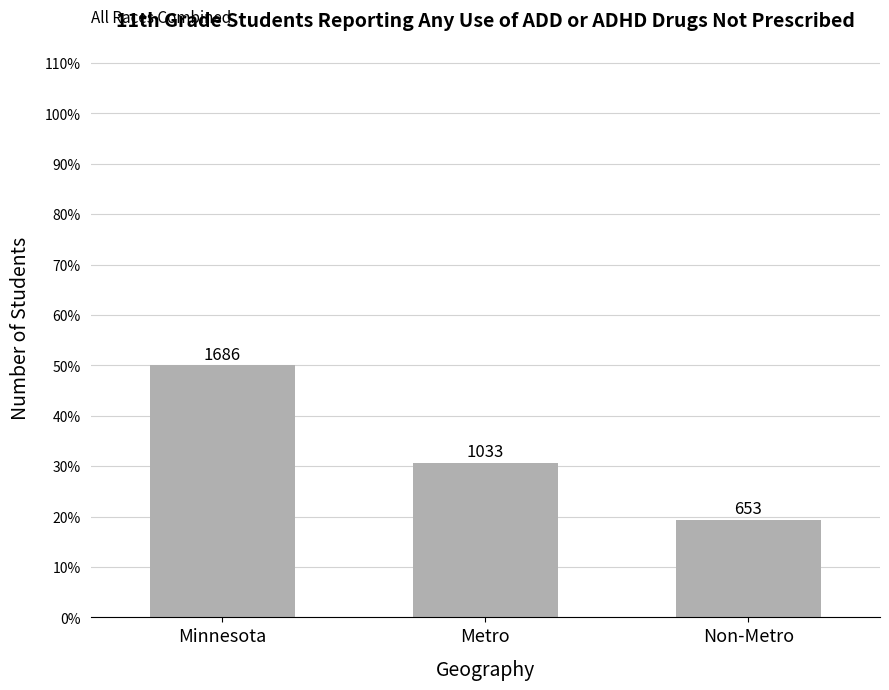

At which category does the chart reach its minimum across all series?

Non-Metro